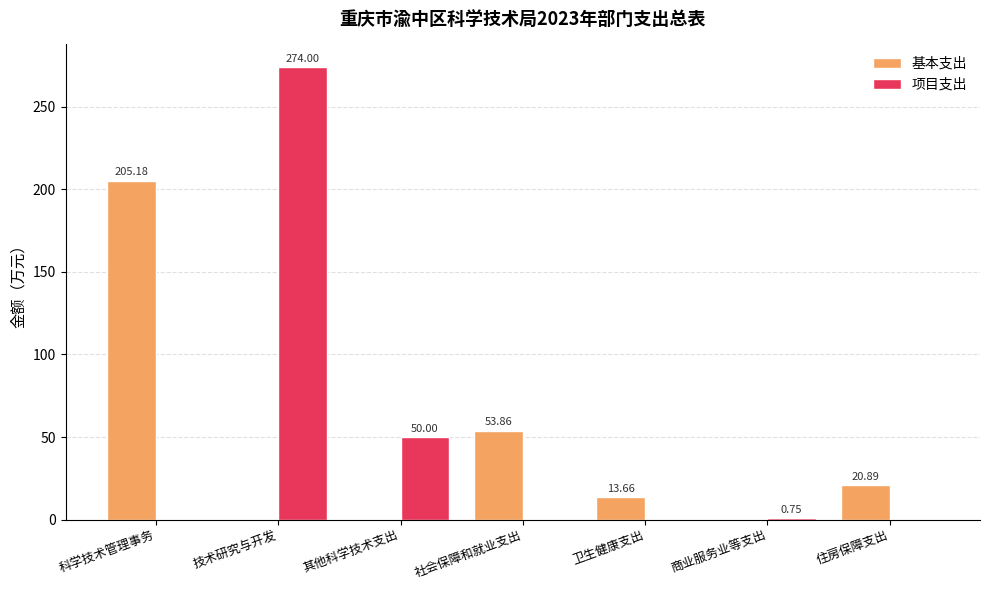

At which label does 基本支出 first exceed 13?

科学技术管理事务